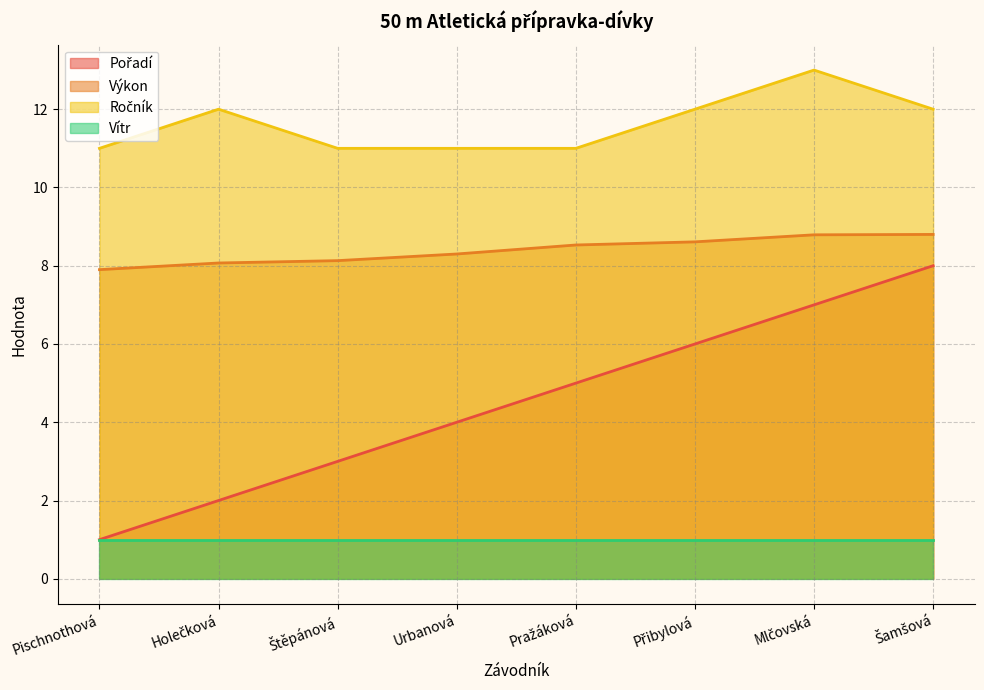

What is the difference between the second highest and second lowest values in the Ročník series?

1.0